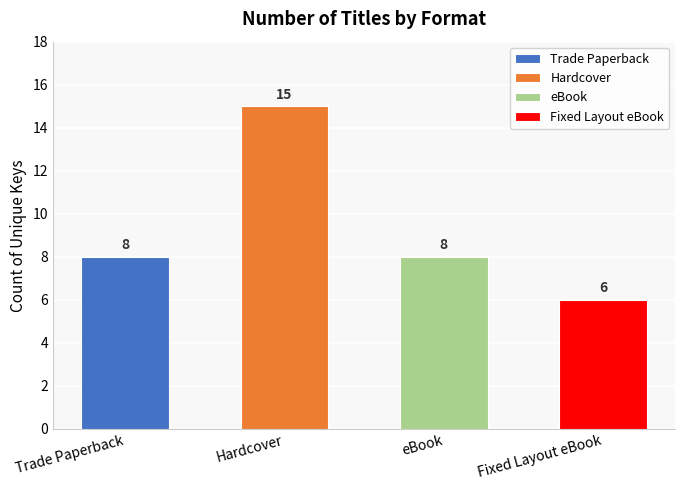

How many values exceed 8?

1